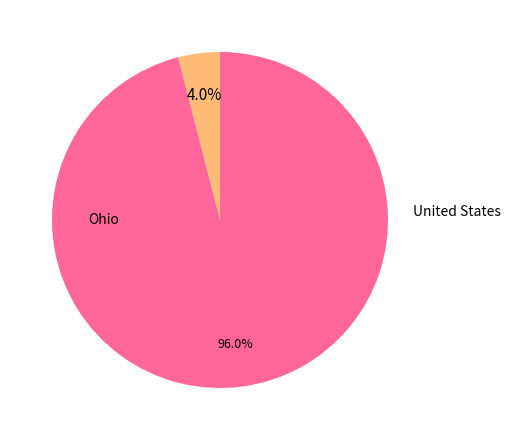

Is it true that Ohio is 1% of the pie?

False